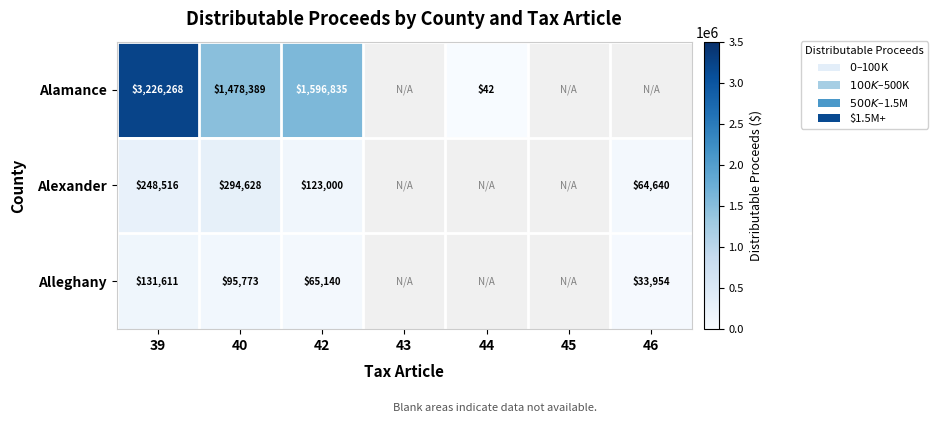

What is the total value across all series at 39?

3606395.0